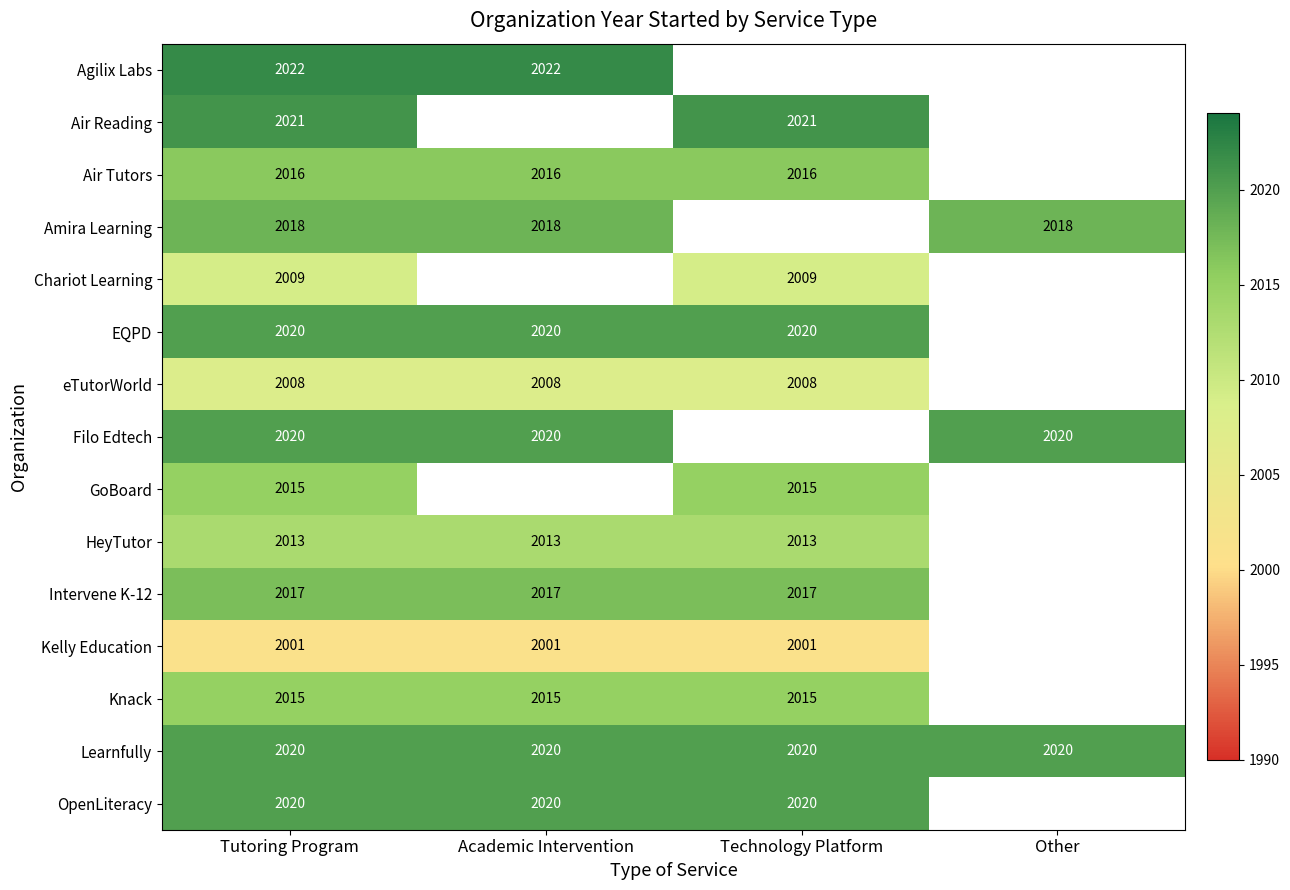

Is it true that HeyTutor equals 2013 at Academic Intervention?

True